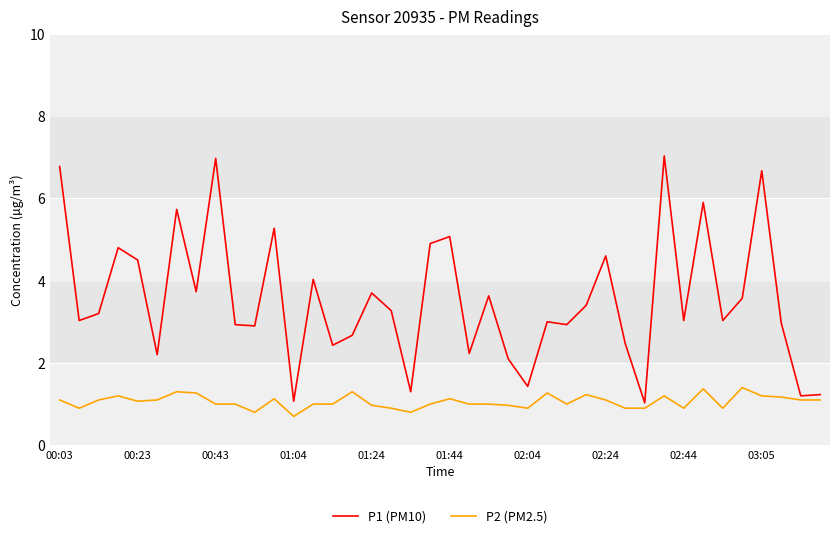

List the series in order of their peak value, highest first.

P1 (PM10), P2 (PM2.5)